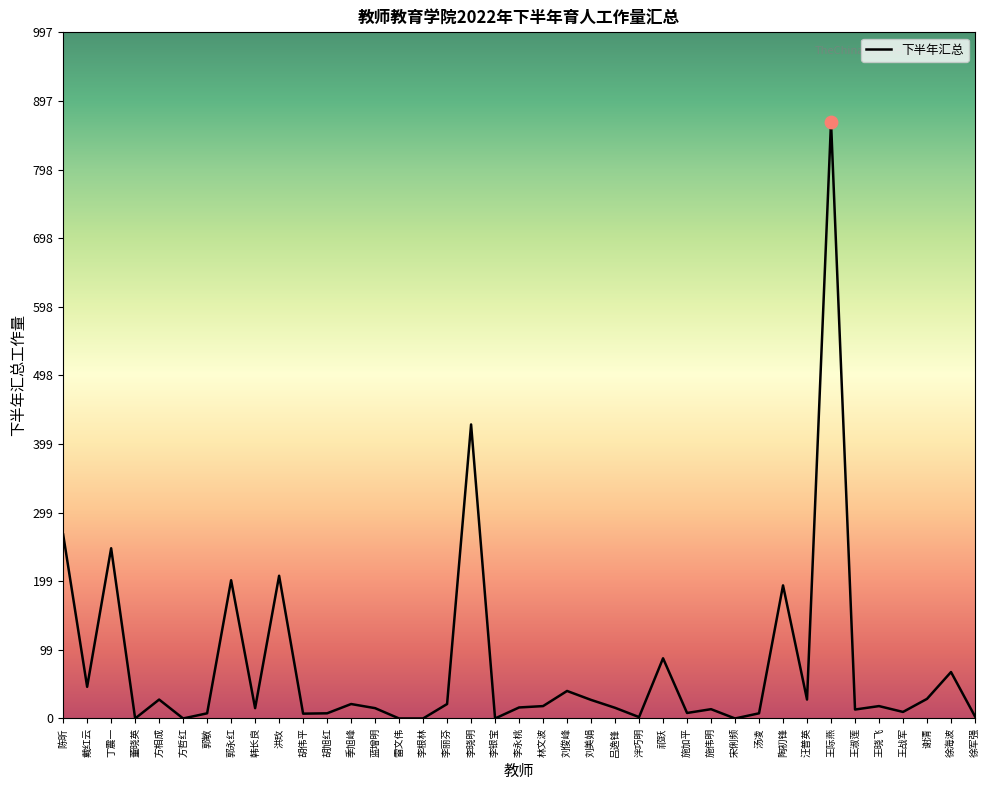

What is the change in value from 刘美娟 to 徐军强?

-24.0